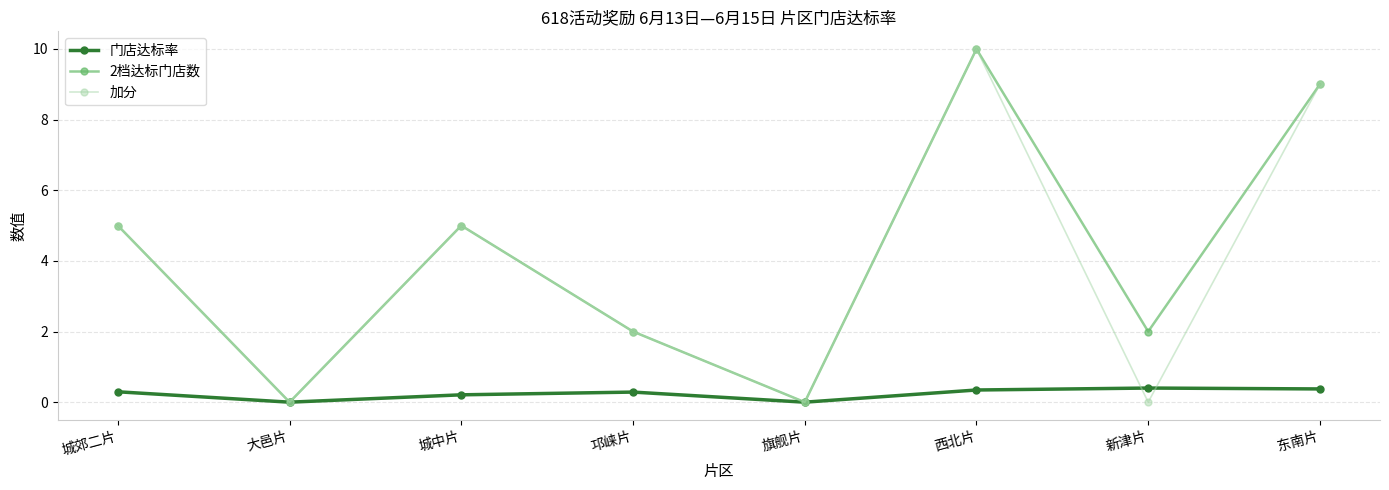

What position from the right is 东南片?

1